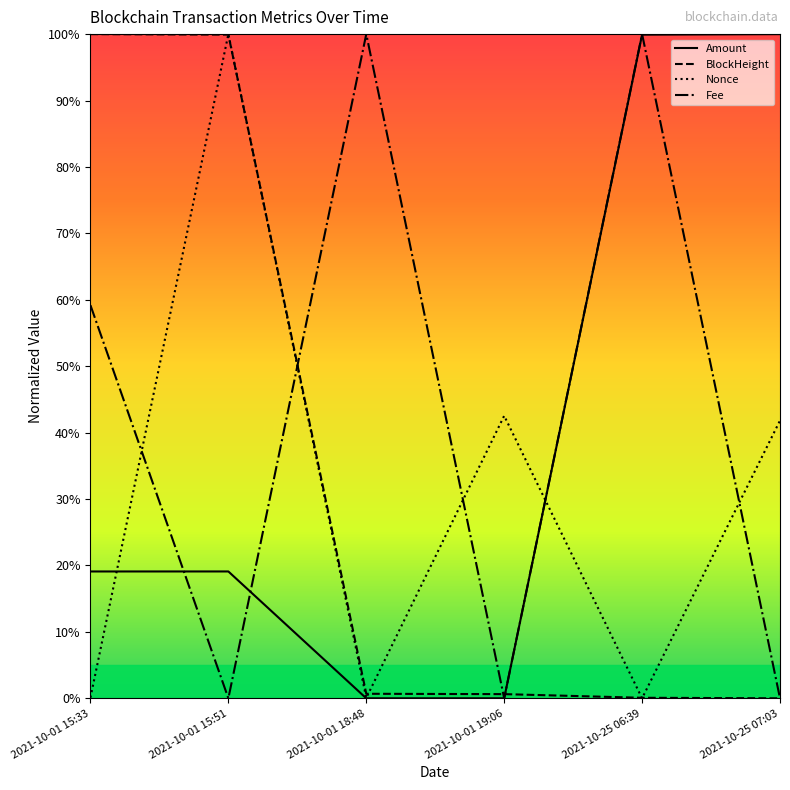

At which label is Fee closest to 50?

2021-10-01 15:33